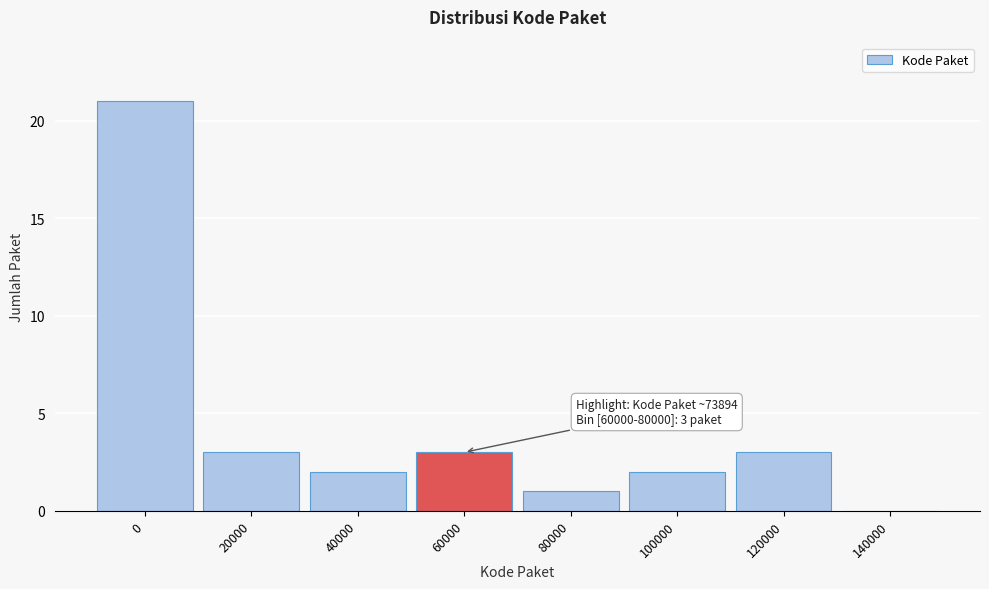

Reading right to left, extract all data points from this chart.

140000=0	120000=3	100000=2	80000=1	60000=3	40000=2	20000=3	0=21